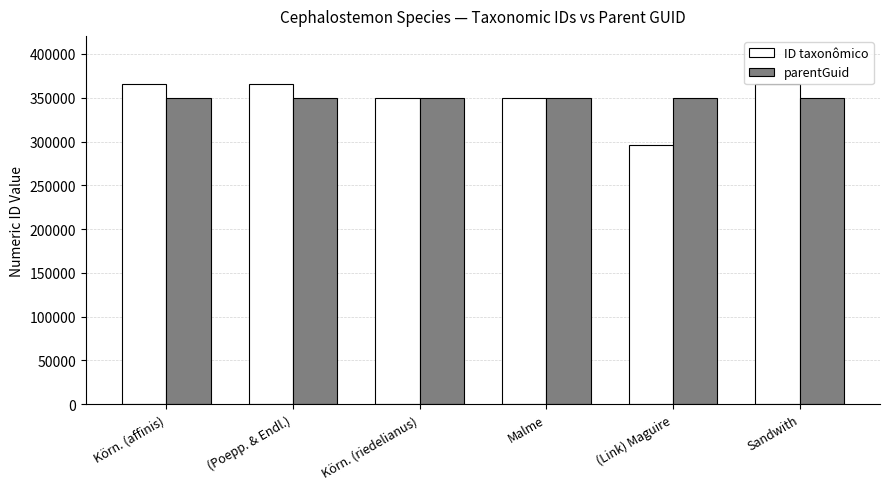

List the series in order of their peak value, highest first.

ID taxonômico, parentGuid